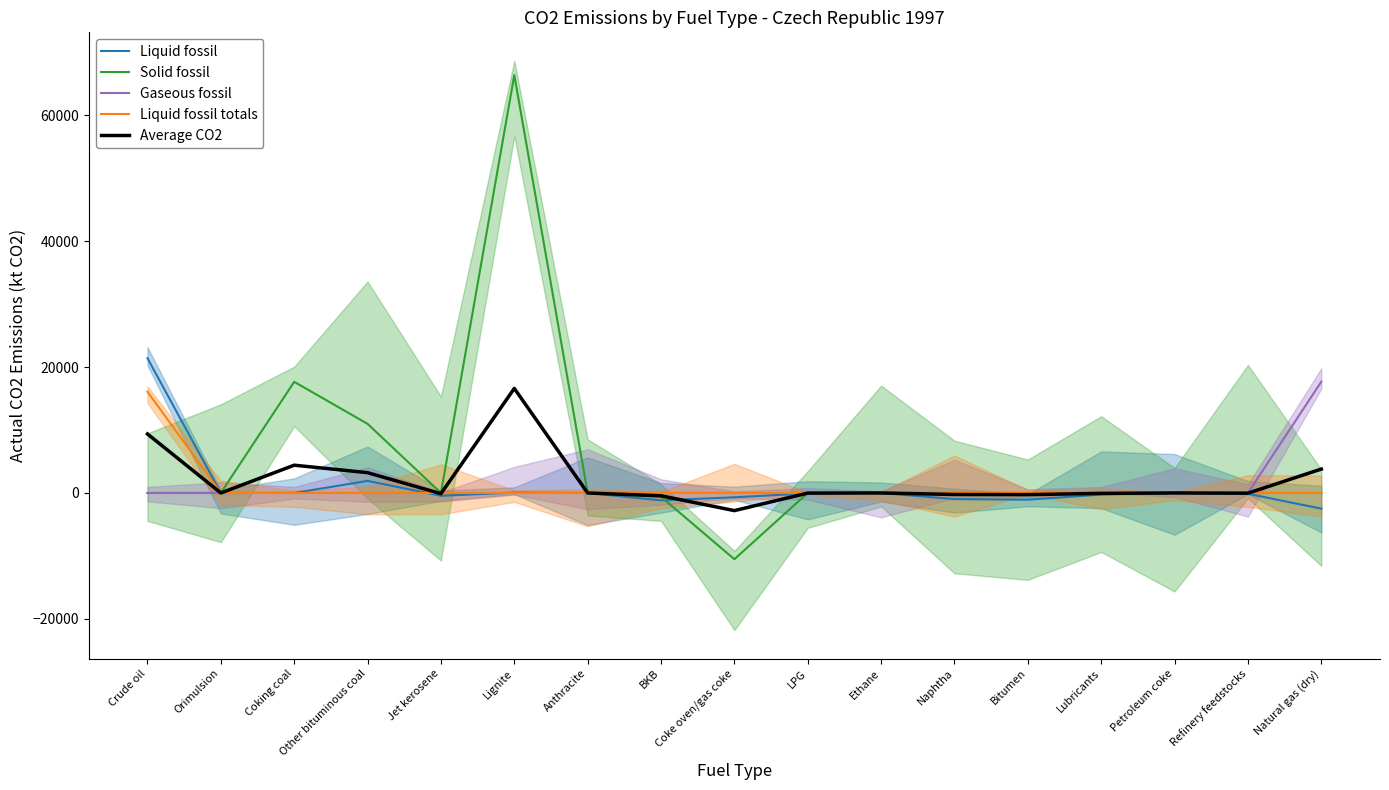

Where does the Average CO2 series first go above 0?

Crude oil